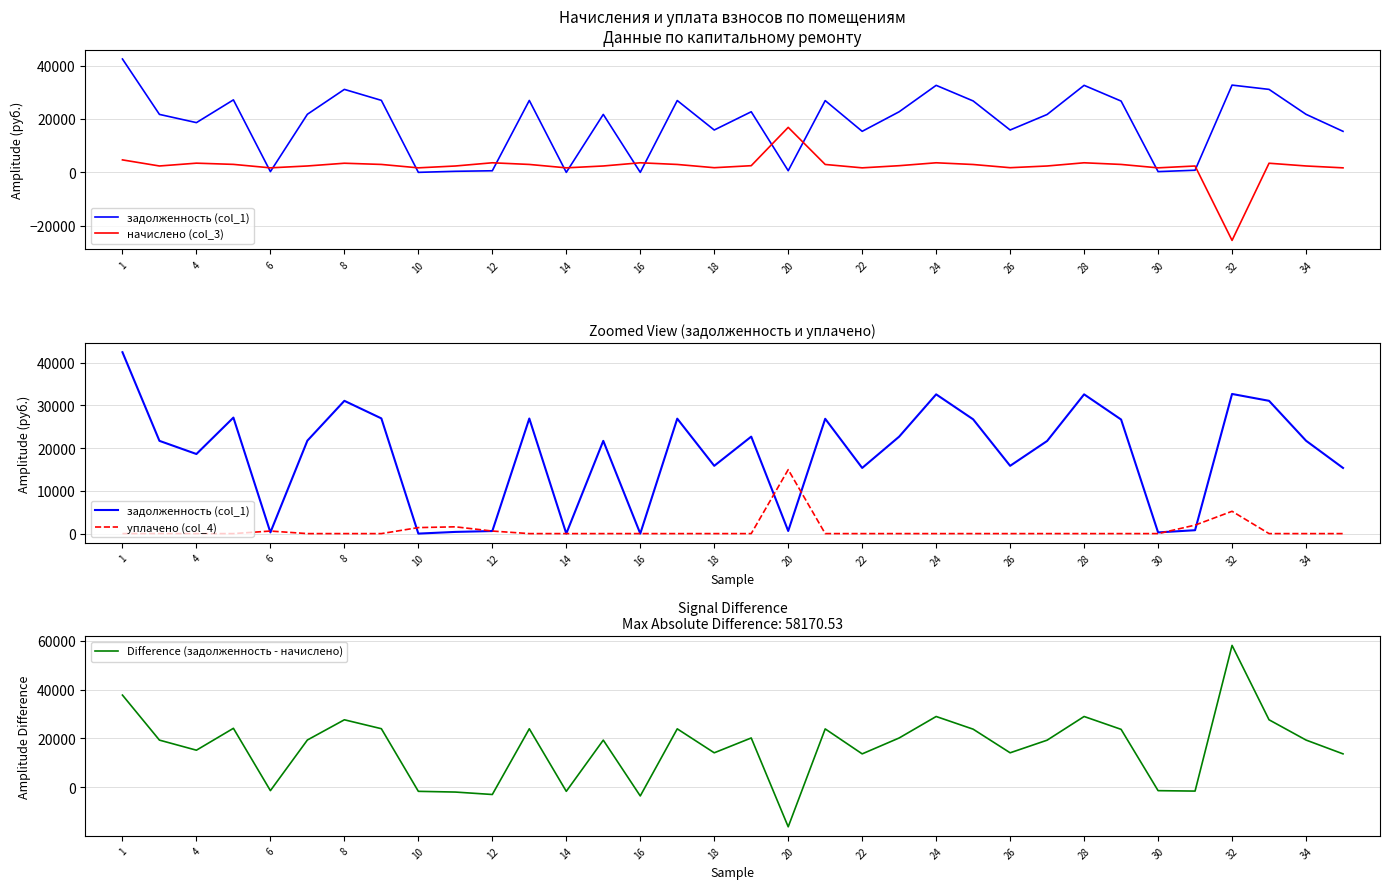

What is the value of the задолженность (col_1) point at the 22nd from the left?

22698.2